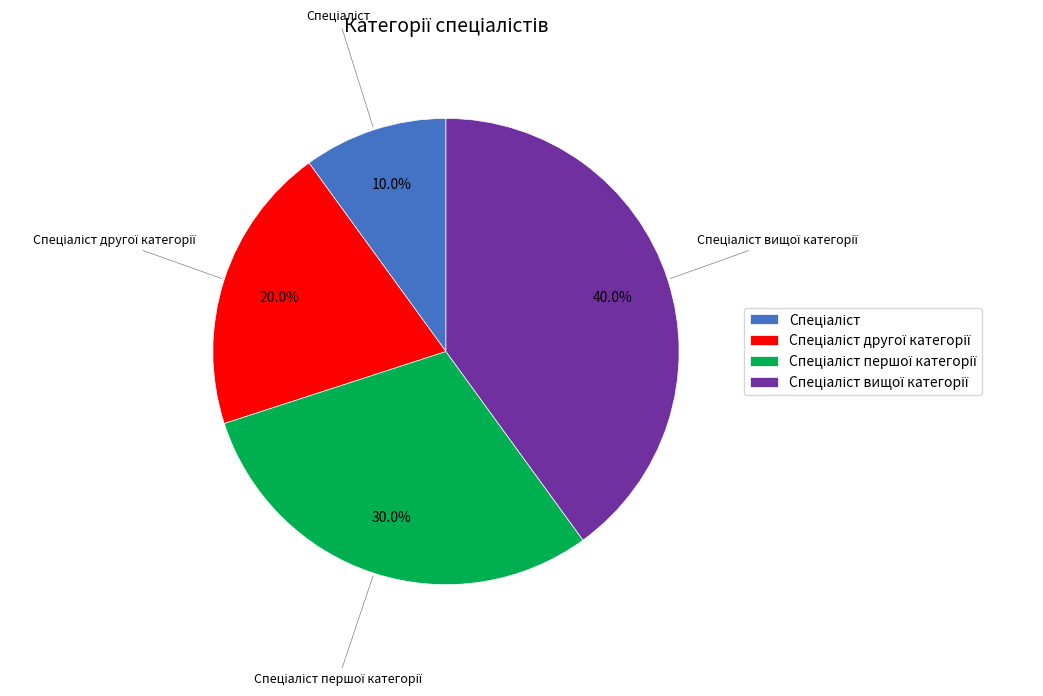

Is there a majority slice in this chart?

No